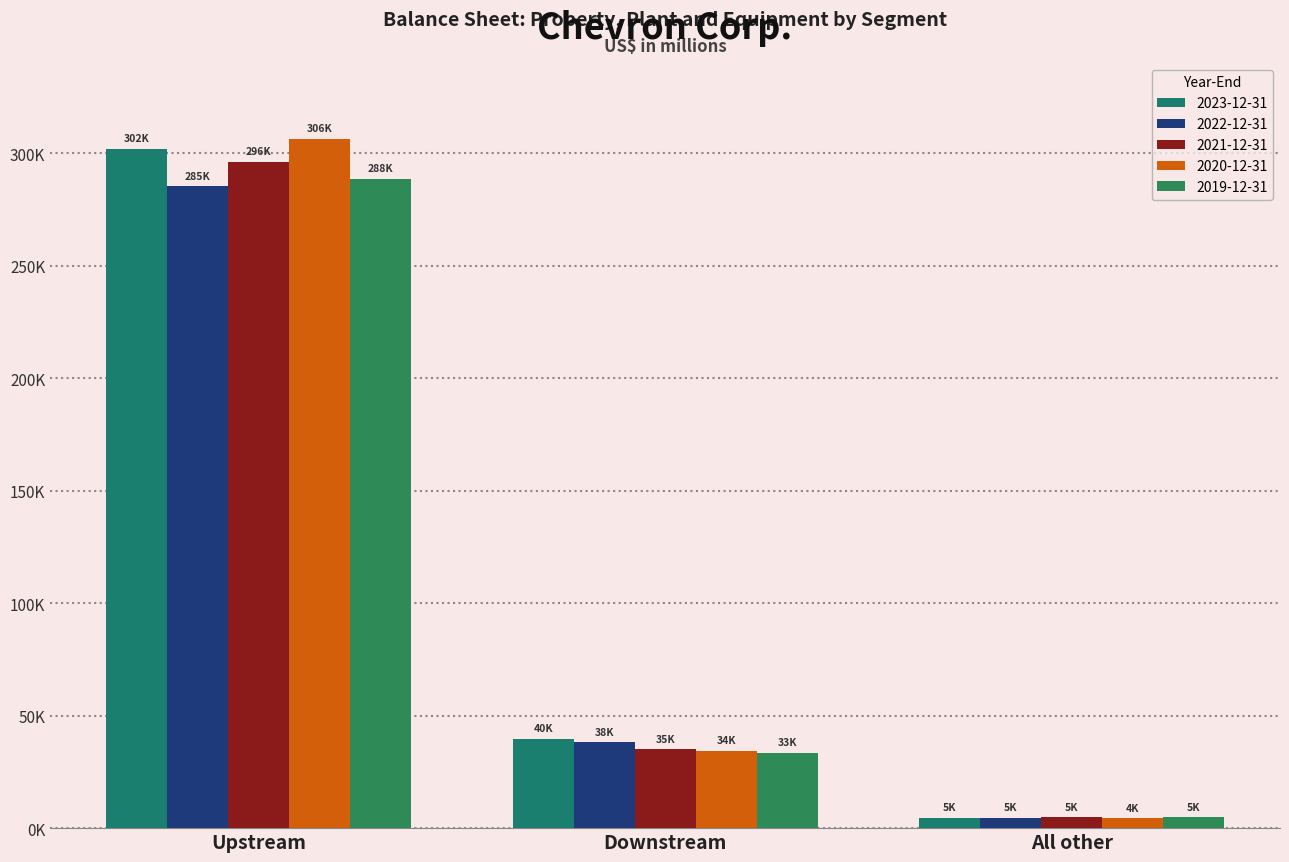

Read the 2021-12-31 value at Downstream, to the nearest 50.

35000